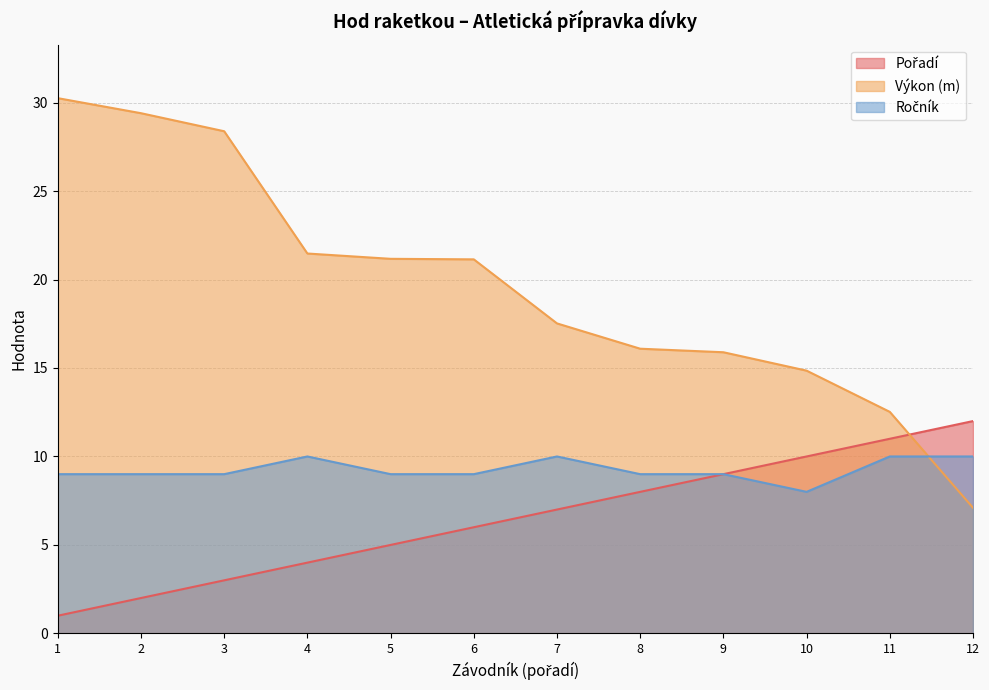

The Výkon (m) series shows 6.1 at 6. True or false?

False